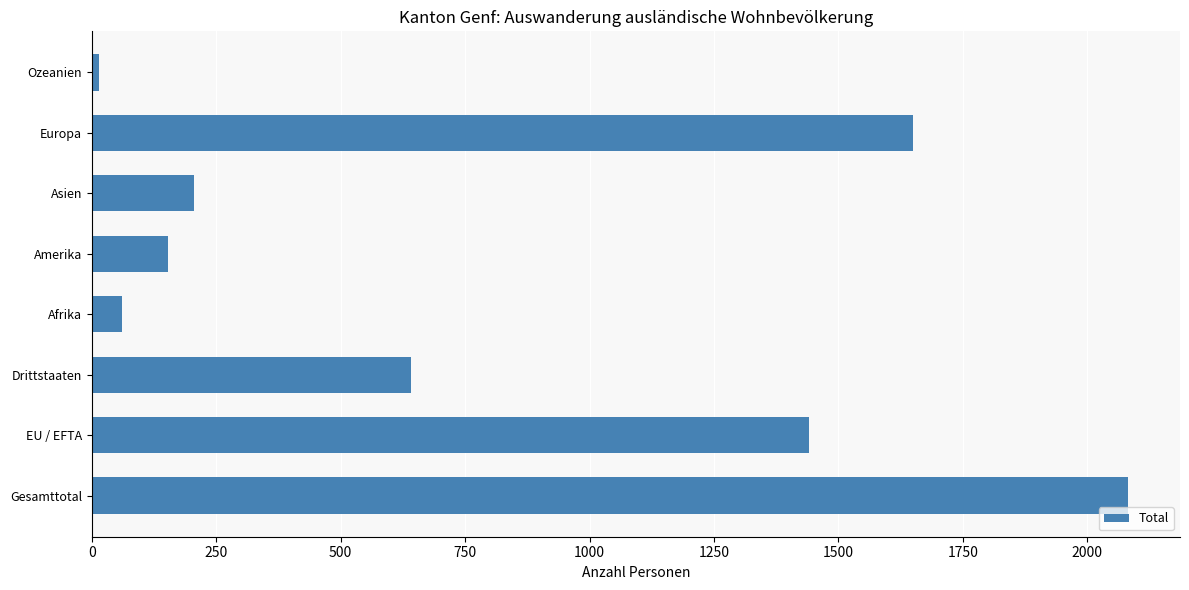

What is the maximum value shown in the chart?

2082